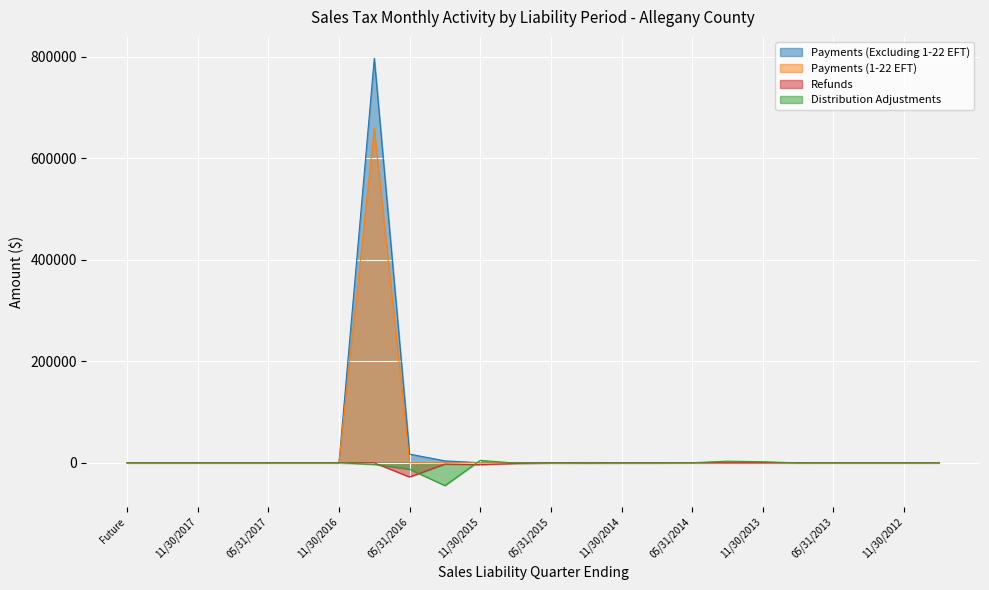

True or false: Refunds has more than 1 interior local peaks.

True